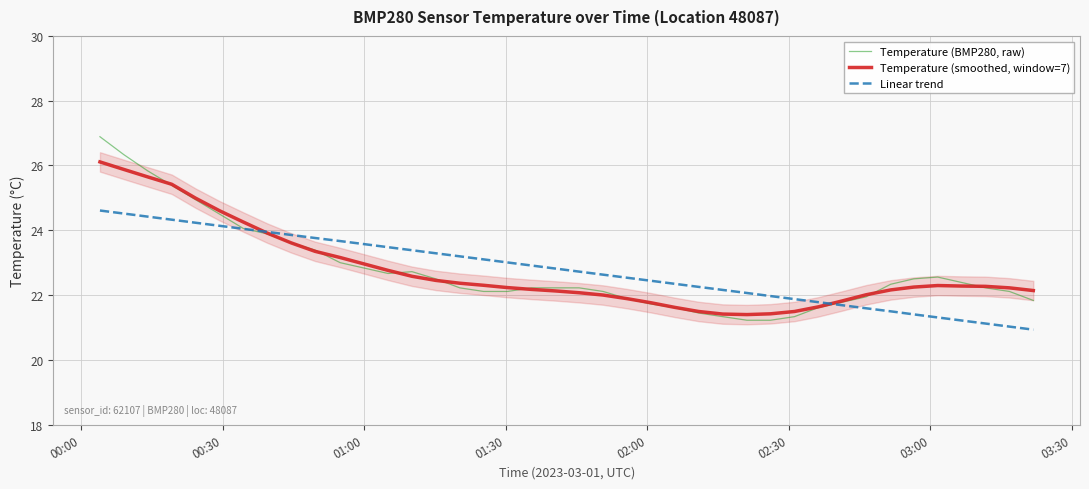

What is the maximum value for Temperature (smoothed, window=7)?

26.1